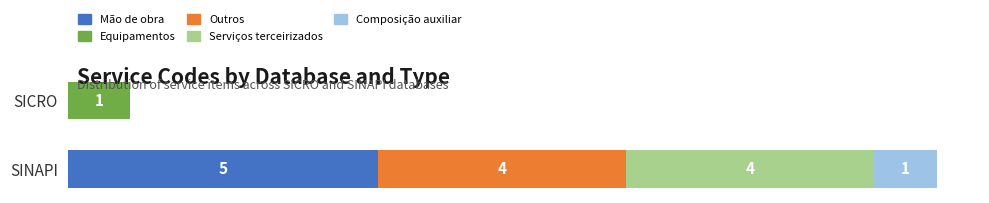

At which label does Mão de obra reach its peak?

SINAPI